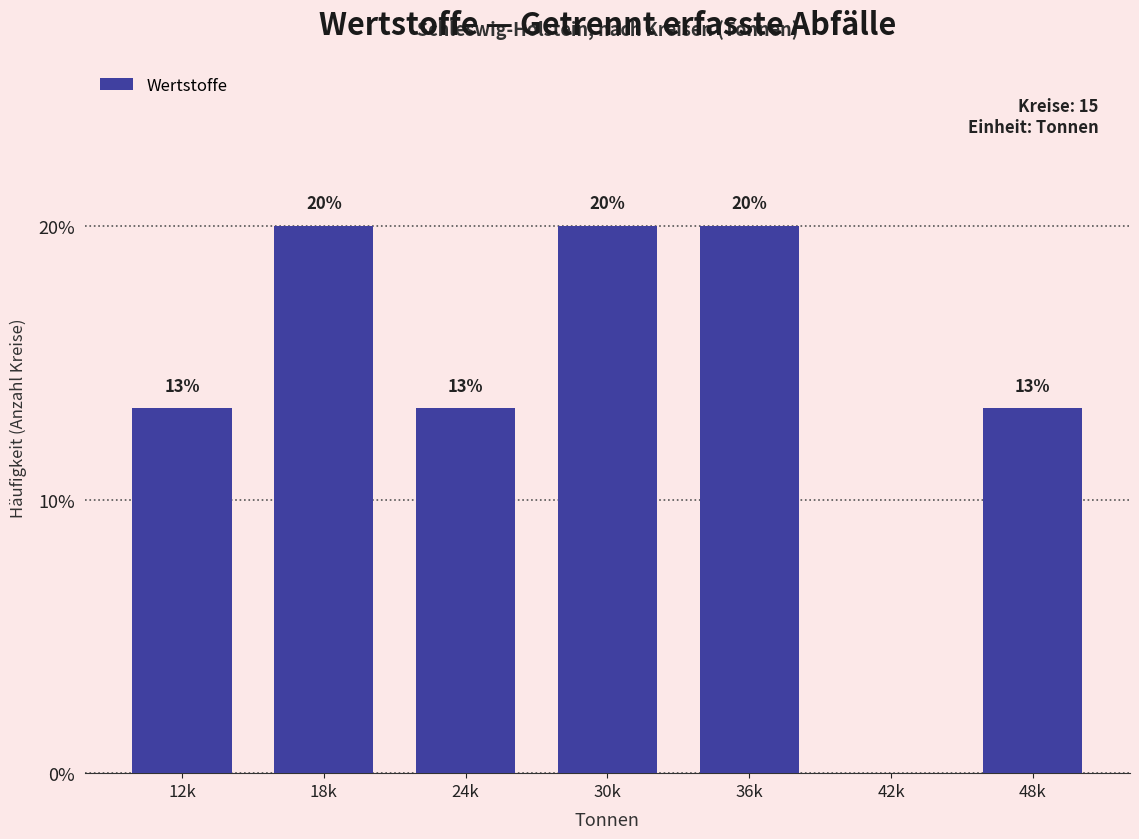

Is it true that the value at 24k is 18.1?

False